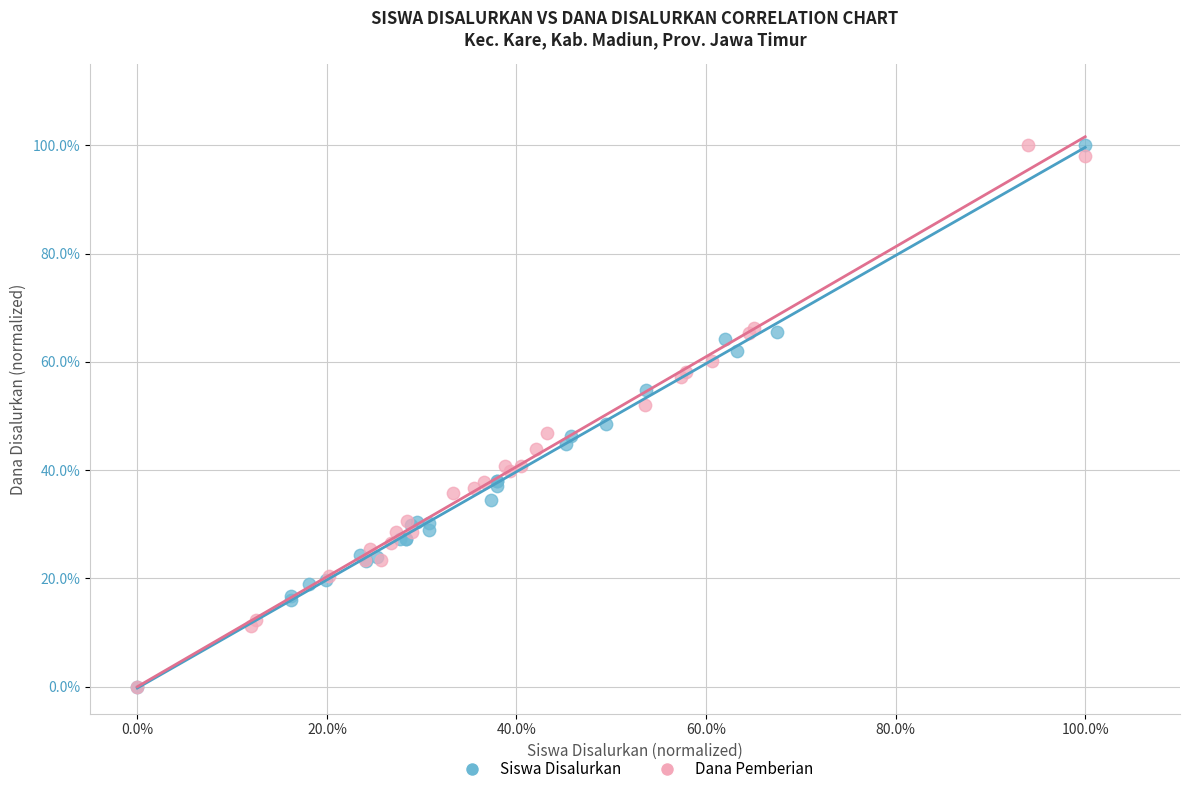

What are all the series names shown in the legend?

Siswa Disalurkan, Dana Pemberian